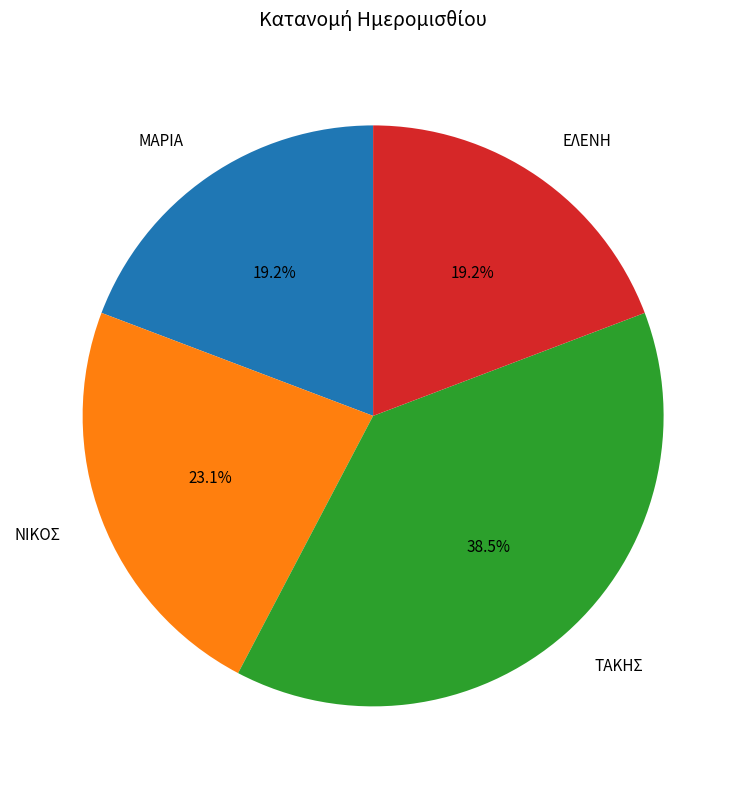

To the nearest percent, what portion does ΜΑΡΙΑ represent?

19%